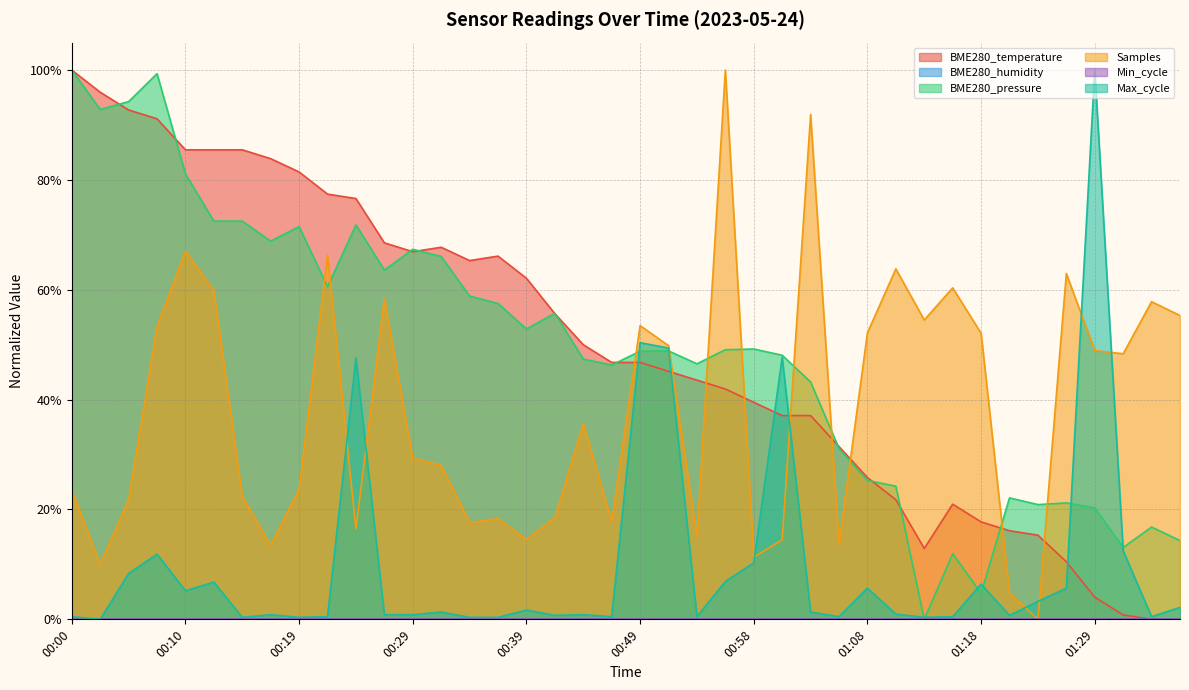

True or false: Samples has a value of 0.6 at 00:27.

True